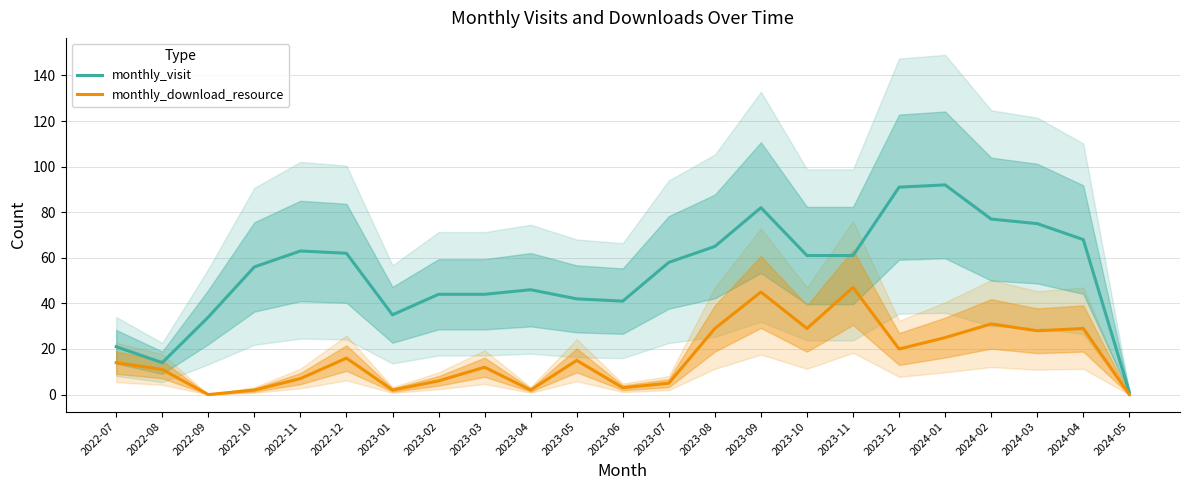

At which label does monthly_download_resource first exceed 14?

2022-12